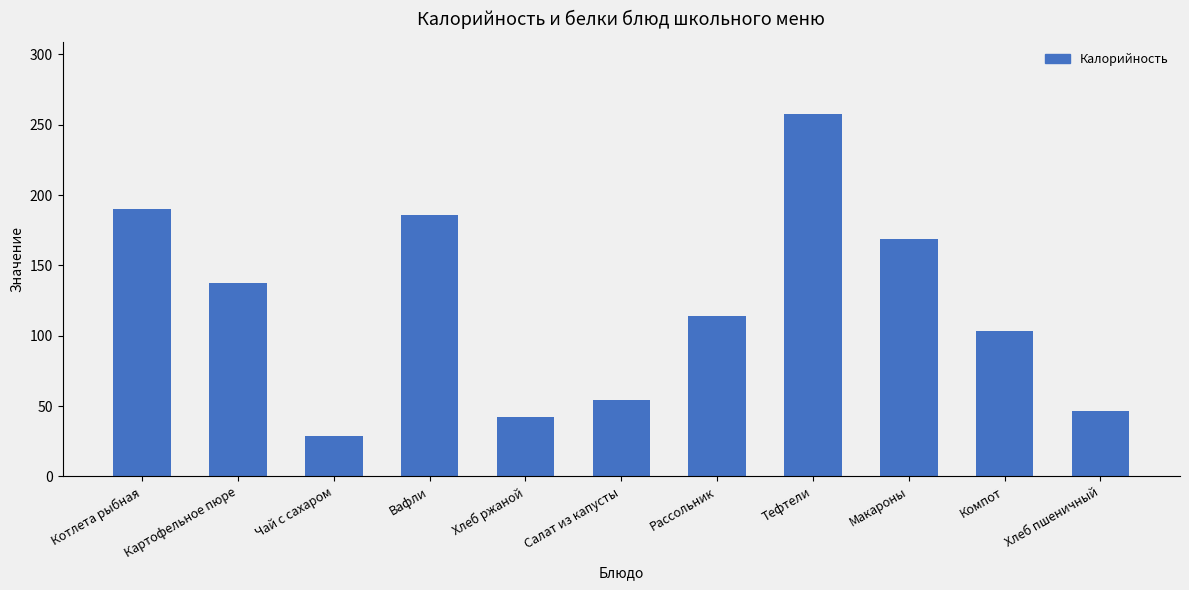

How many bars are there in total?

11